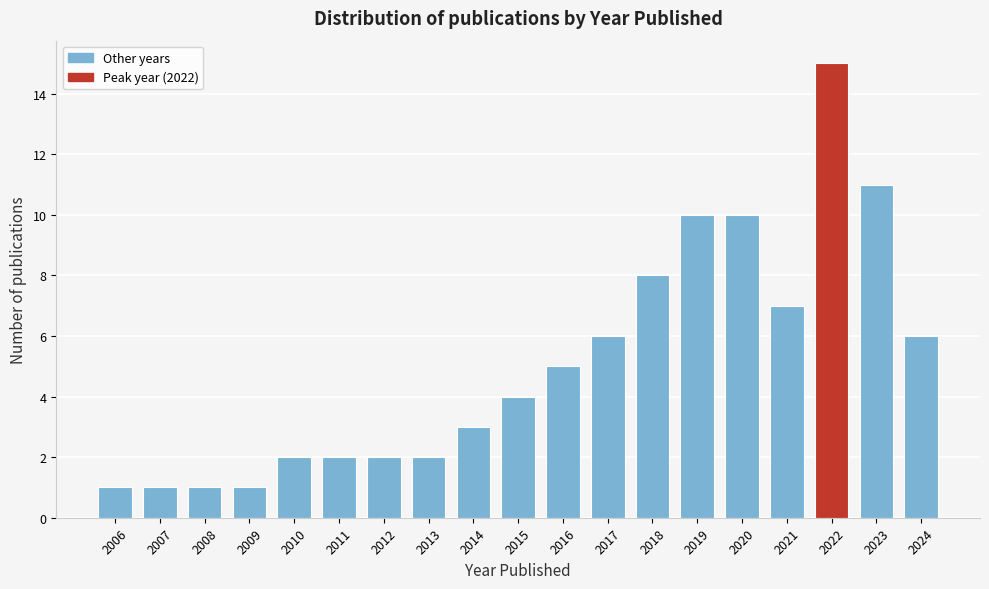

Reading left to right, list all the values displayed in this chart.

2006=1	2007=1	2008=1	2009=1	2010=2	2011=2	2012=2	2013=2	2014=3	2015=4	2016=5	2017=6	2018=8	2019=10	2020=10	2021=7	2022=15	2023=11	2024=6